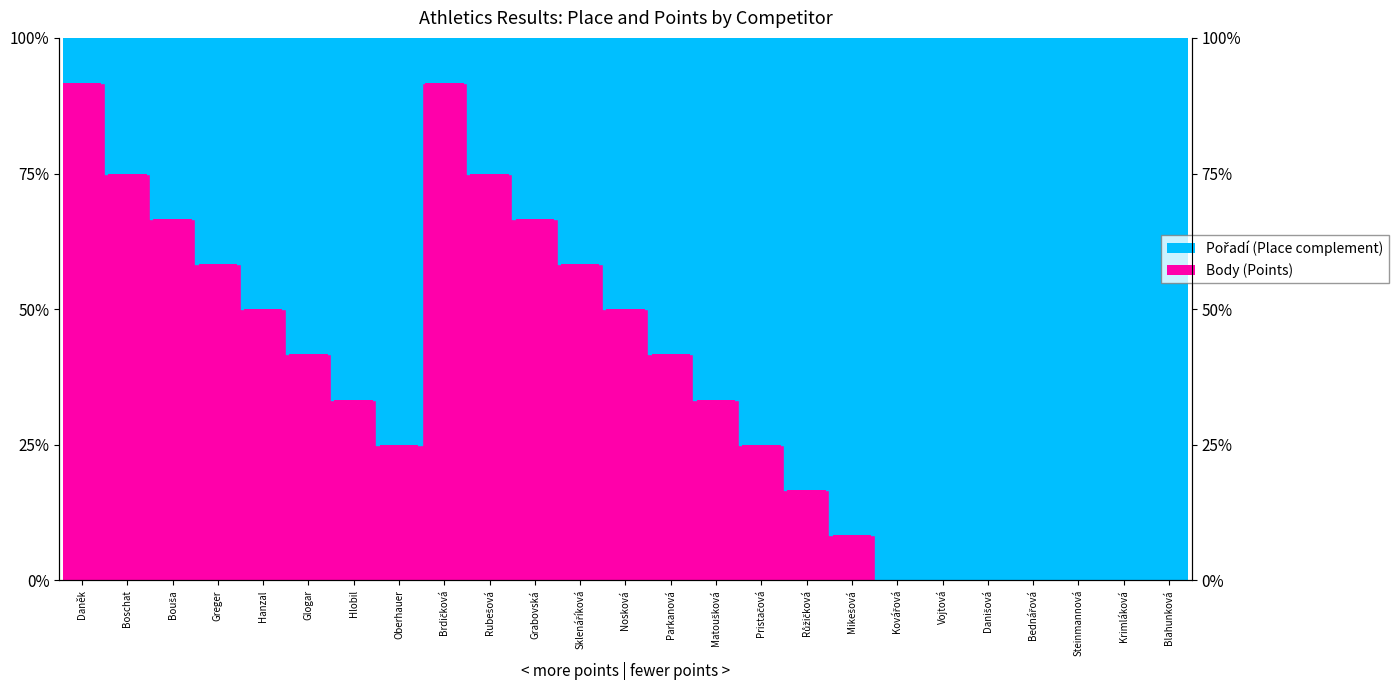

At which label does the data first exceed 33?

Daněk